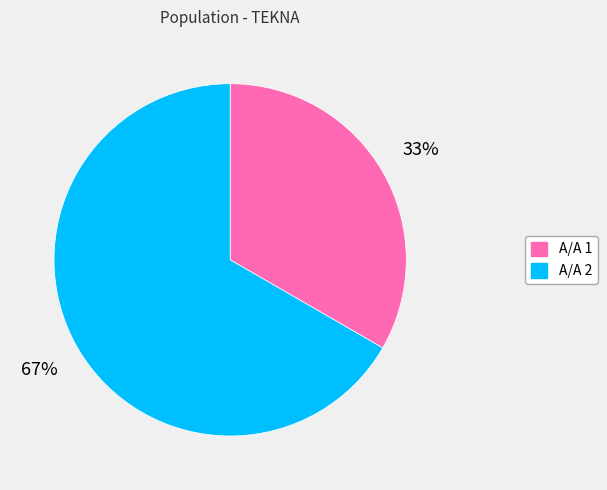

Is there any slice that represents more than half of the pie?

Yes